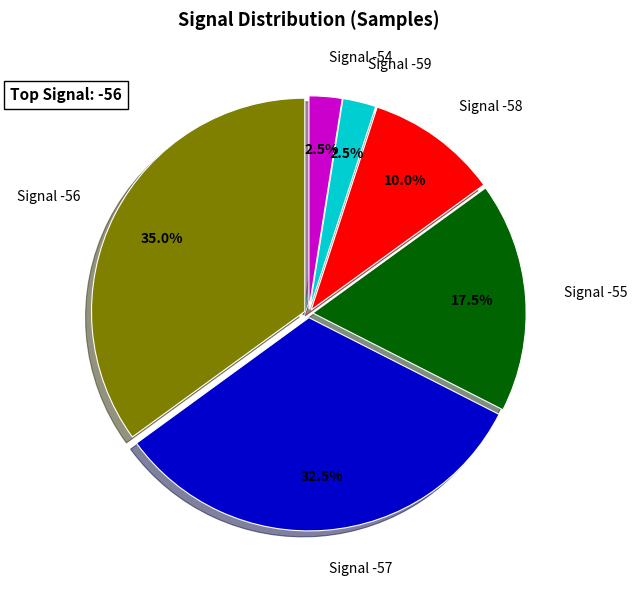

How many segments does this pie chart have?

6